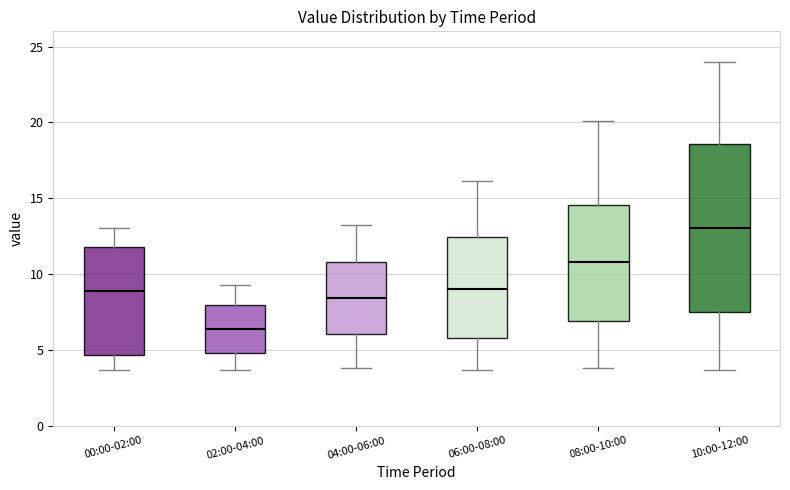

Reading left to right, read every box against the y-axis: the position of its median line, the range the box covers, and the ends of its whiskers. The values are not printed on the chart, so give them approximately, as read against the axis.

00:00-02:00: median 9.0, box 4.5 to 12.0, whiskers 3.5 to 13.0
02:00-04:00: median 6.5, box 5.0 to 8.0, whiskers 3.5 to 9.5
04:00-06:00: median 8.5, box 6.0 to 11.0, whiskers 4.0 to 13.0
06:00-08:00: median 9.0, box 6.0 to 12.5, whiskers 3.5 to 16.0
08:00-10:00: median 11.0, box 7.0 to 14.5, whiskers 4.0 to 20.0
10:00-12:00: median 13.0, box 7.5 to 18.5, whiskers 3.5 to 24.0